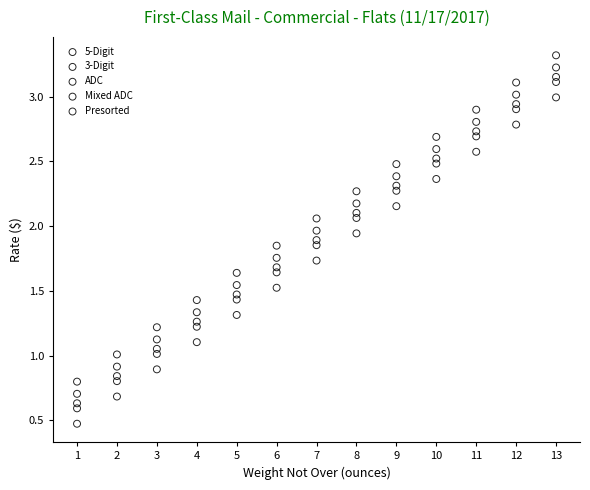

Across all data points, what is the range of X values (max minus min)?

12.0